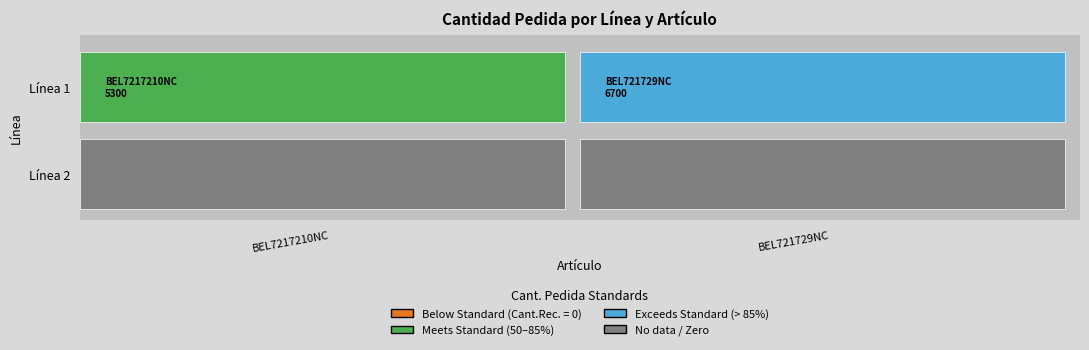

The value of BEL721729NC at 1 is 6700. True or false?

True